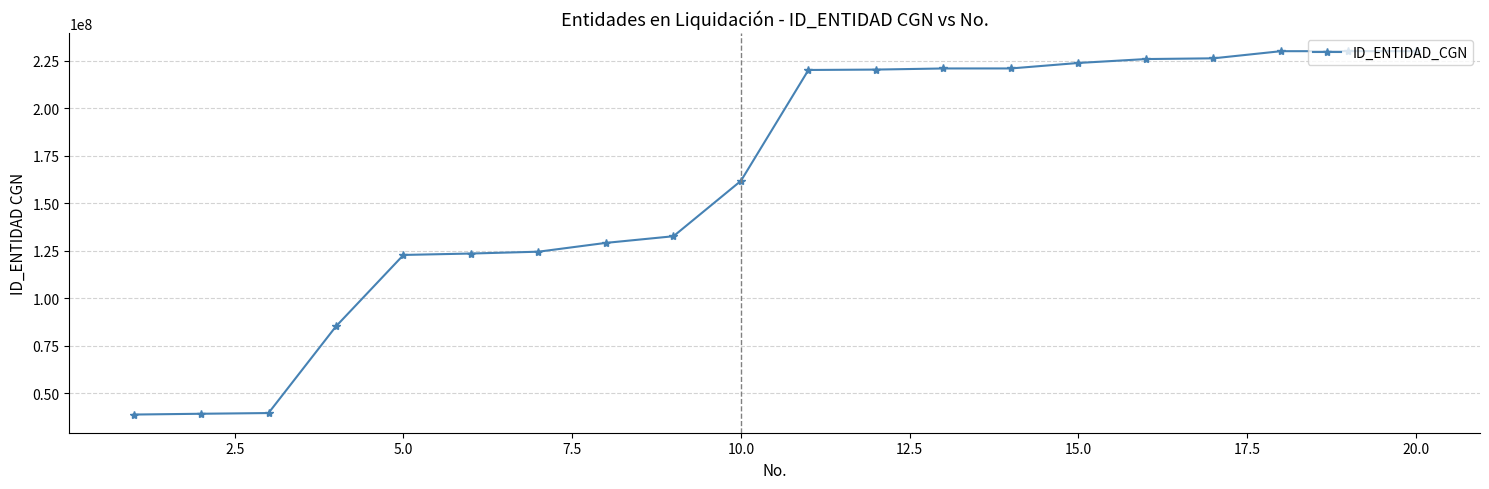

What is the difference between the maximum and minimum values?

191250068